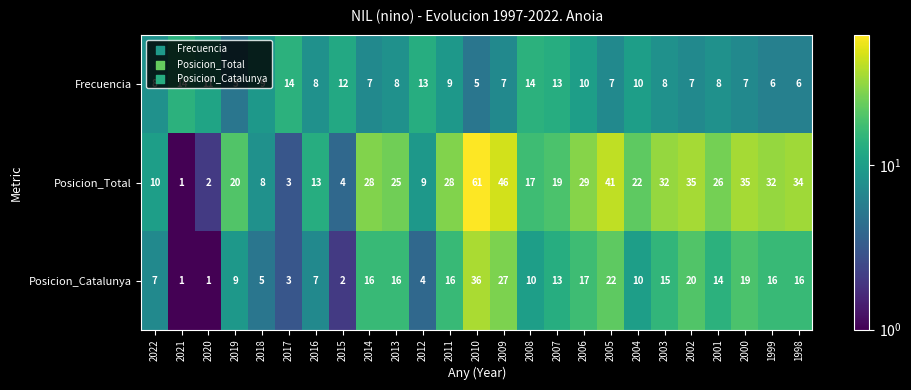

List the series in order of their peak value, highest first.

Posicion_Total, Posicion_Catalunya, Frecuencia